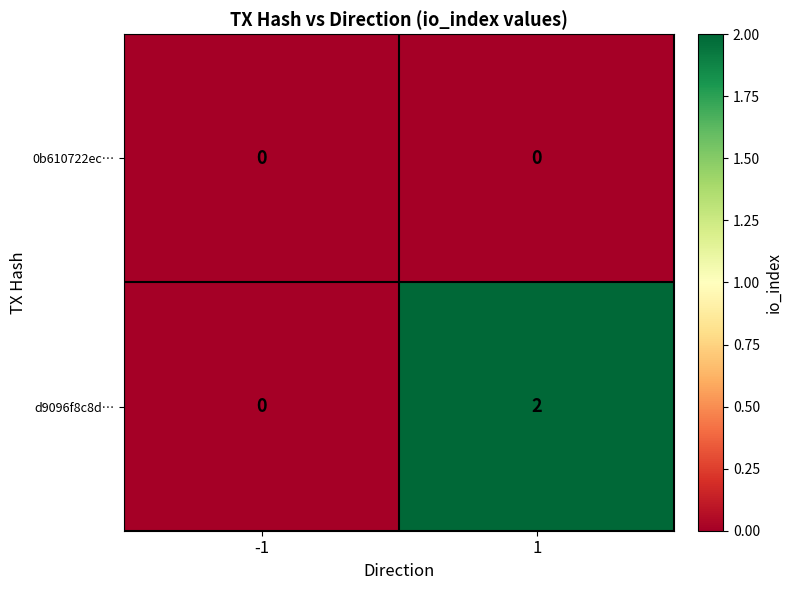

Reading left to right, list all the values displayed in this chart.

0b610722ec…: -1=0	1=0
d9096f8c8d…: -1=0	1=2